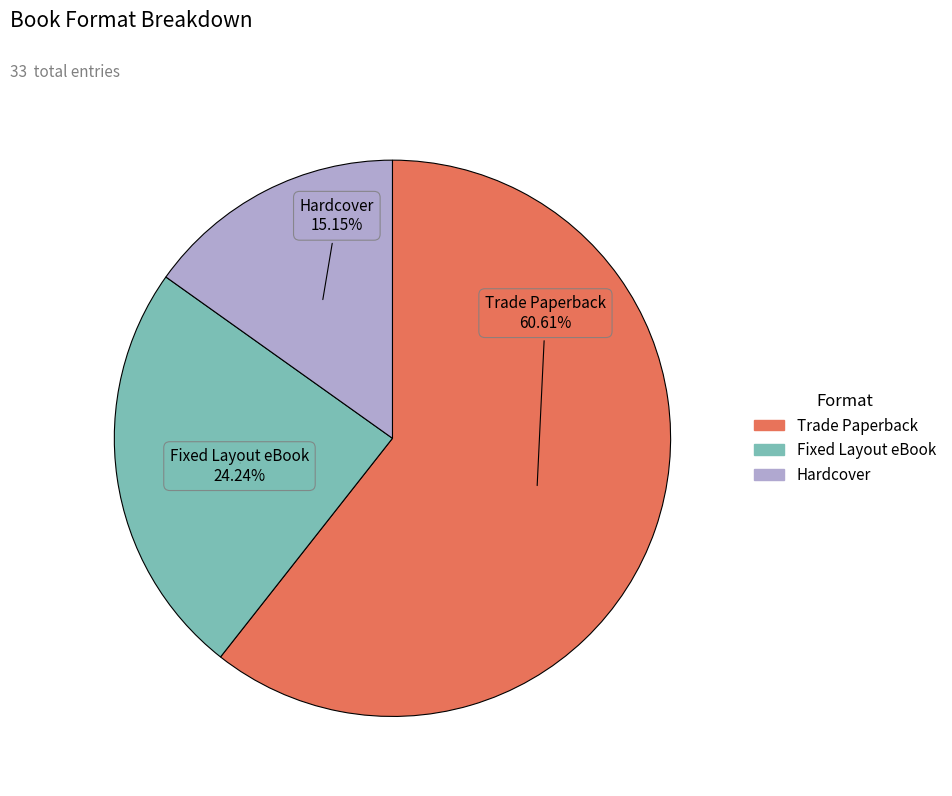

What is the ratio of the value at Trade Paperback to the value at Hardcover?

4.0